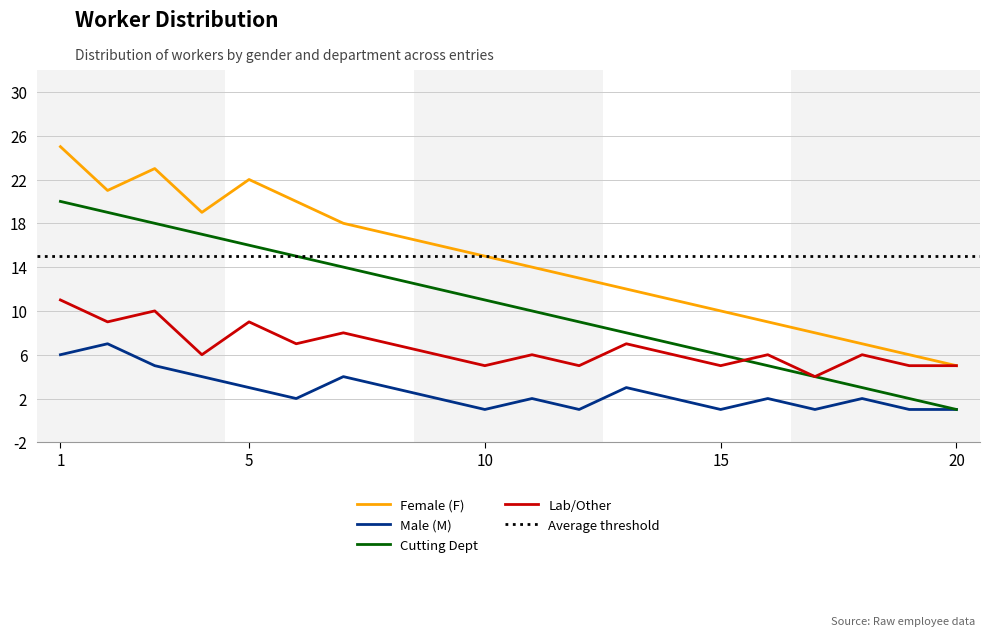

List the series in order of their peak value, highest first.

Female (F), Cutting Dept, Lab/Other, Male (M)